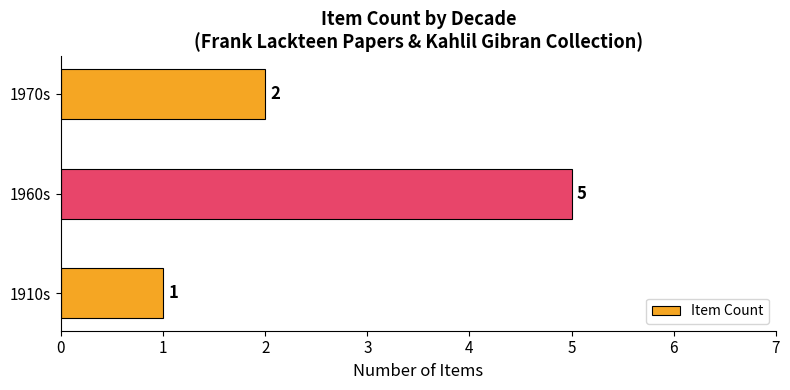

Is it true that the value at 1960s is 5?

True